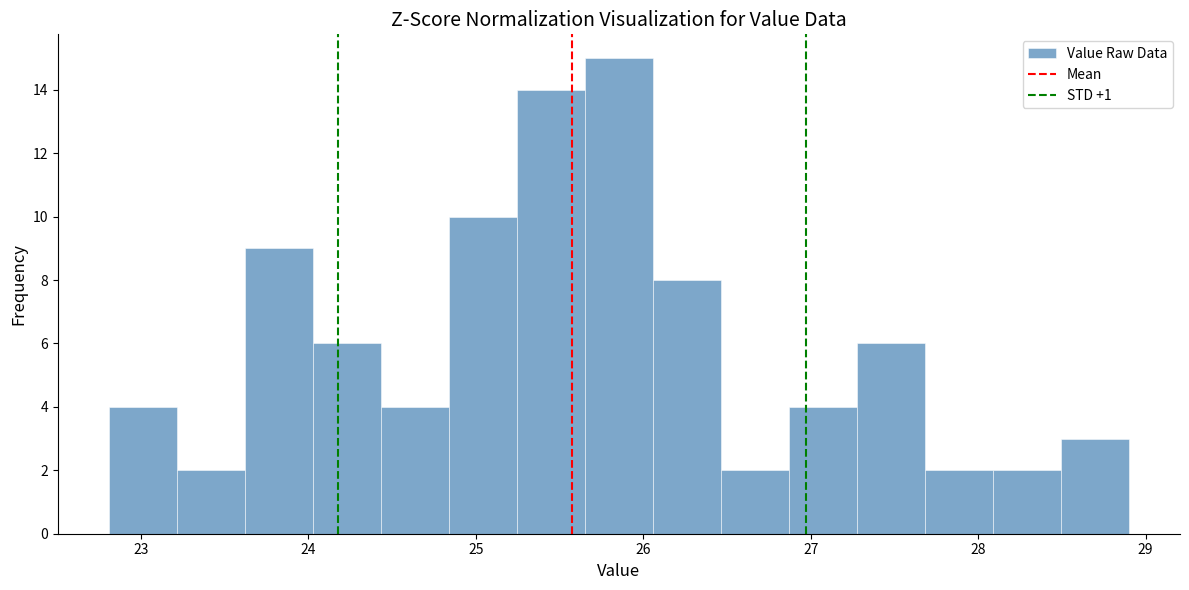

Over which range of the x-axis is the bar tallest?

25.7 to 26.1